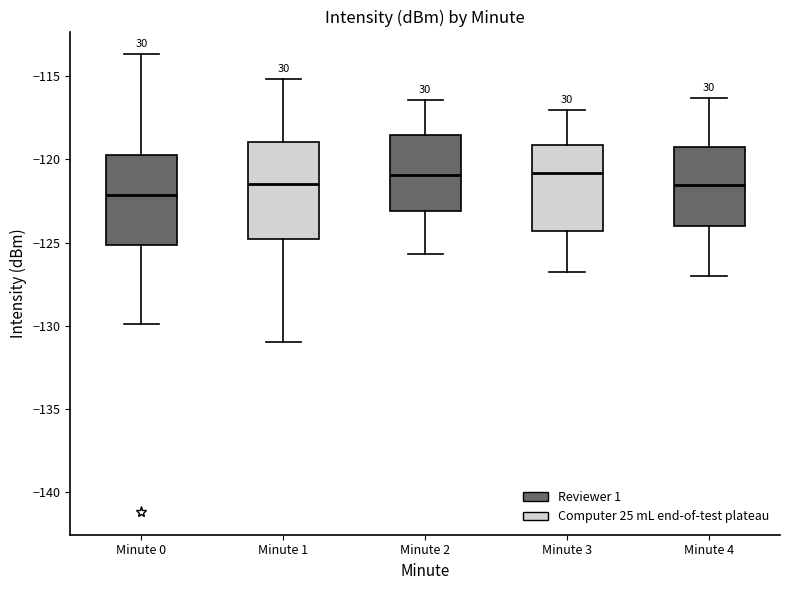

Where does the median line of the box for Minute 1 sit on the y-axis? The values are not printed on the chart, so give them approximately, as read against the axis.

-121.5